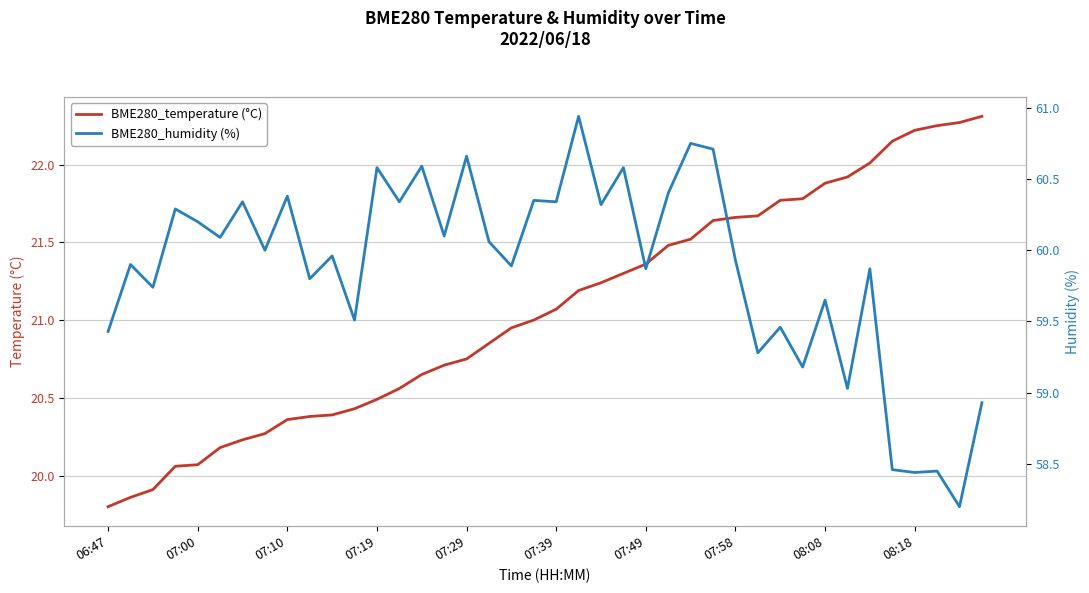

What is the minimum value for BME280_temperature (°C)?

19.8